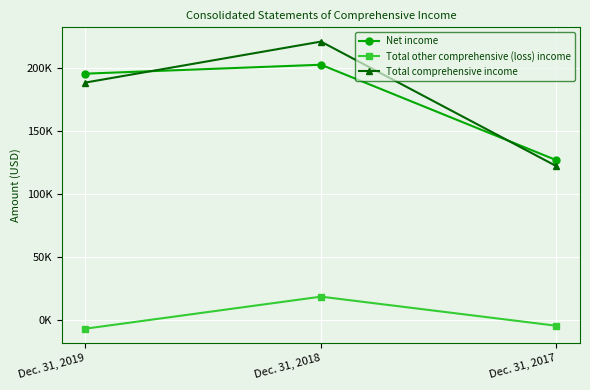

Does the chart display data point markers on the line(s)?

Yes